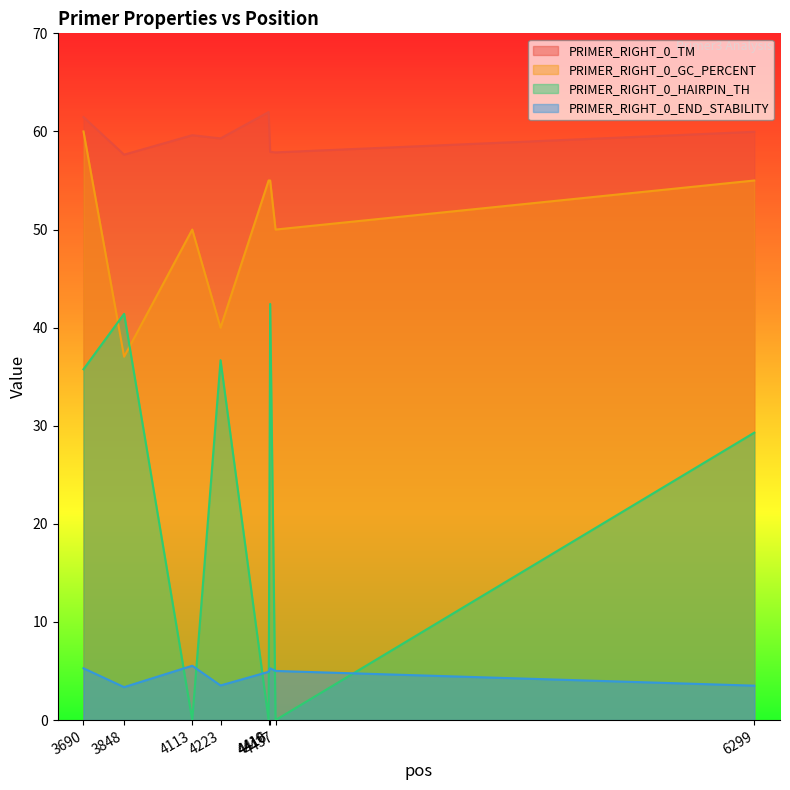

How many PRIMER_RIGHT_0_TM values are between 57 and 61?

6